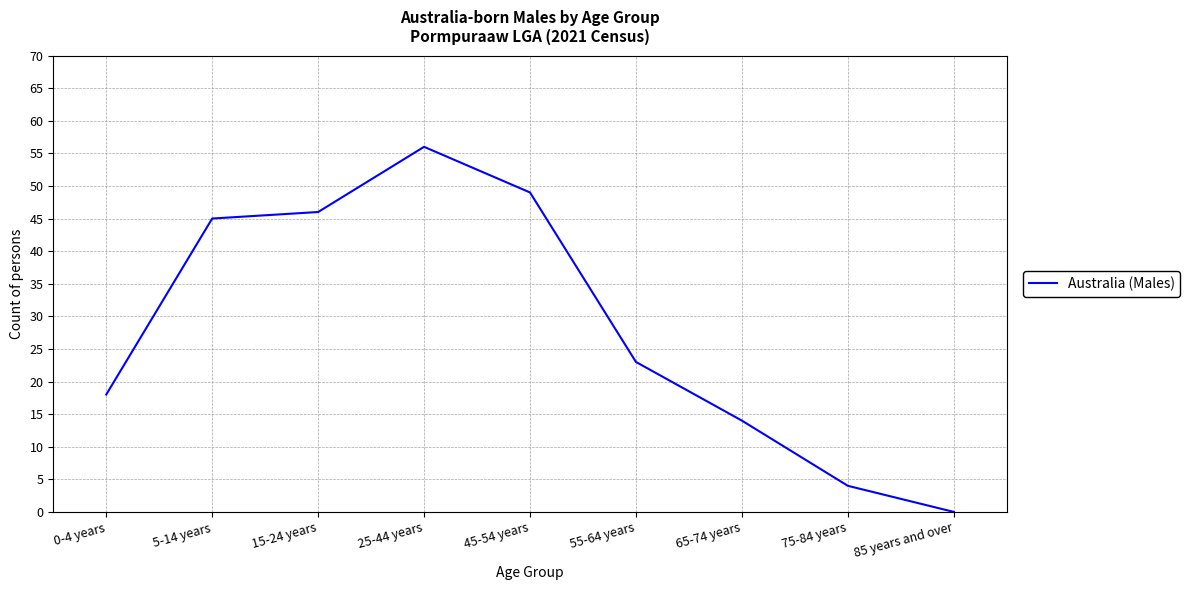

True or false: the data shows 37 at 55-64 years.

False